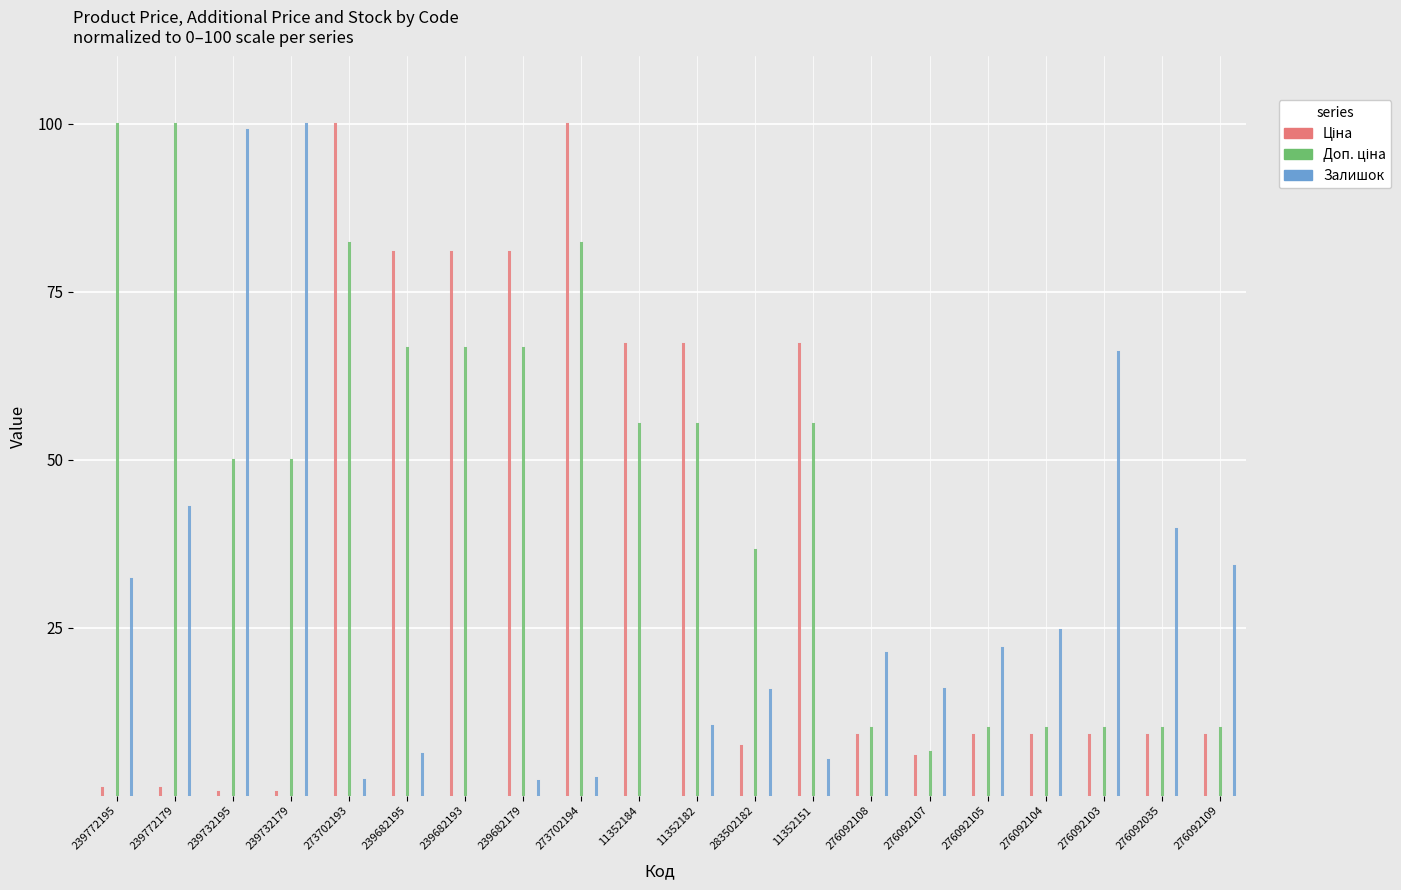

What is the maximum value shown in the chart?

100.0